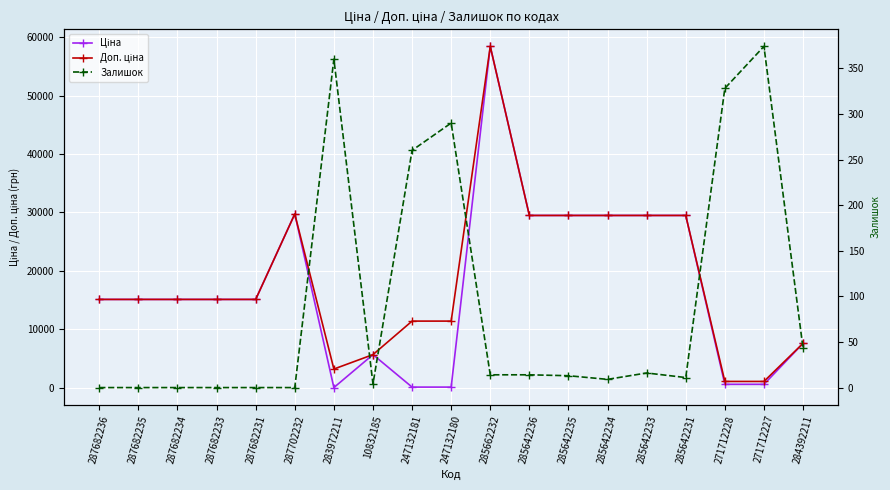

Is it true that Доп. ціна equals 15120.0 at 287682231?

True